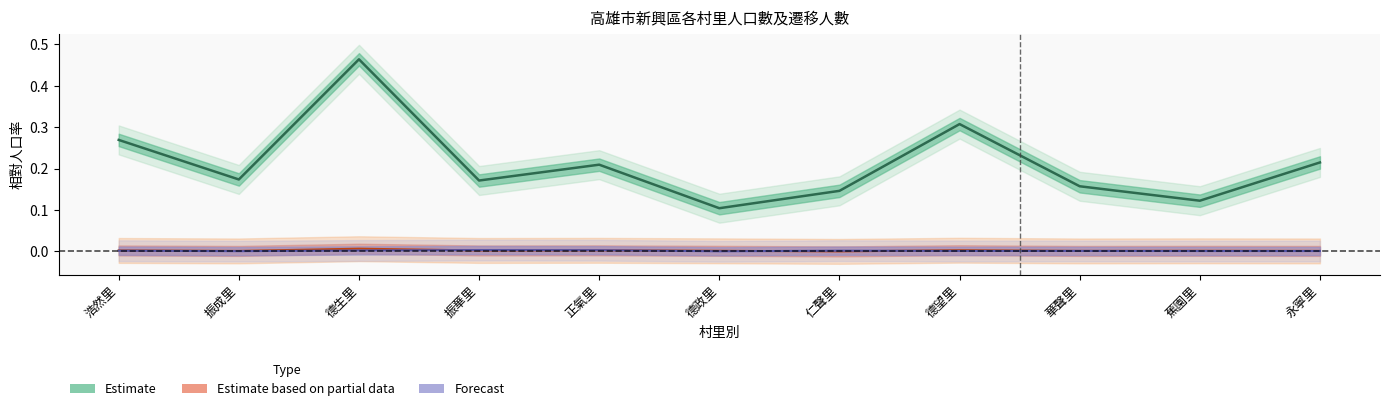

How many interior local valleys does the 人口數_計 series have?

4